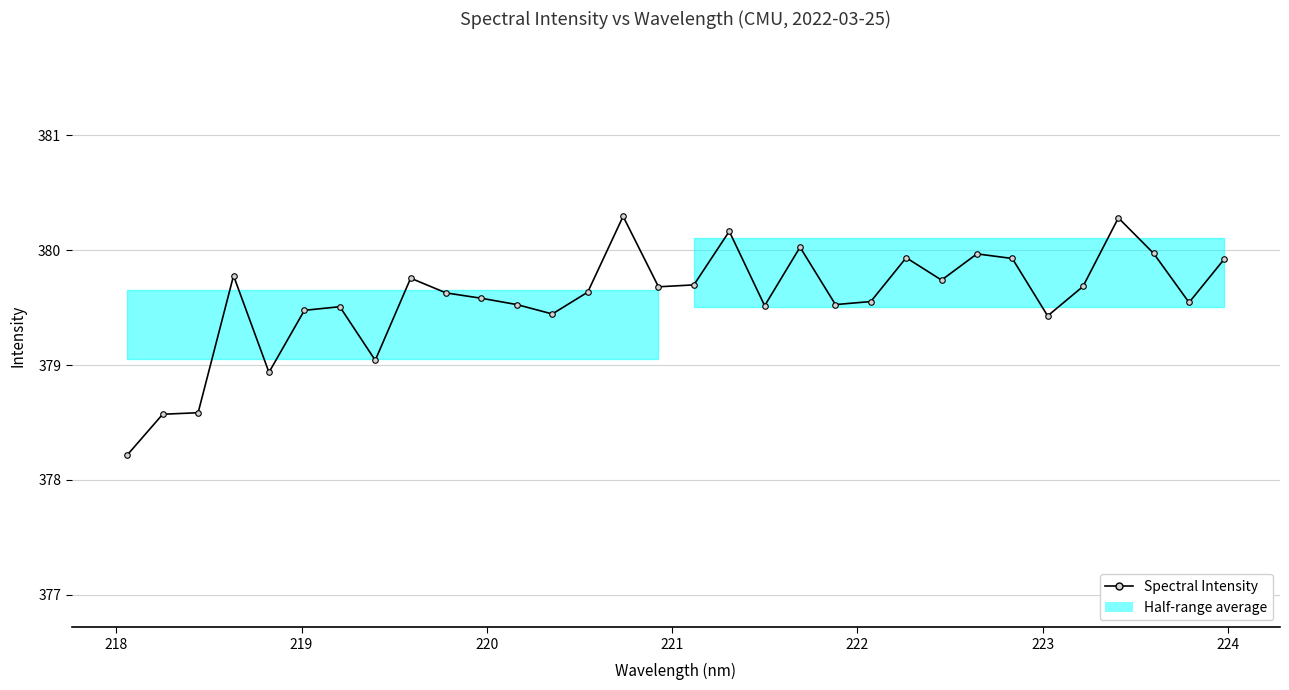

Is this an area chart (filled region under the line)?

No